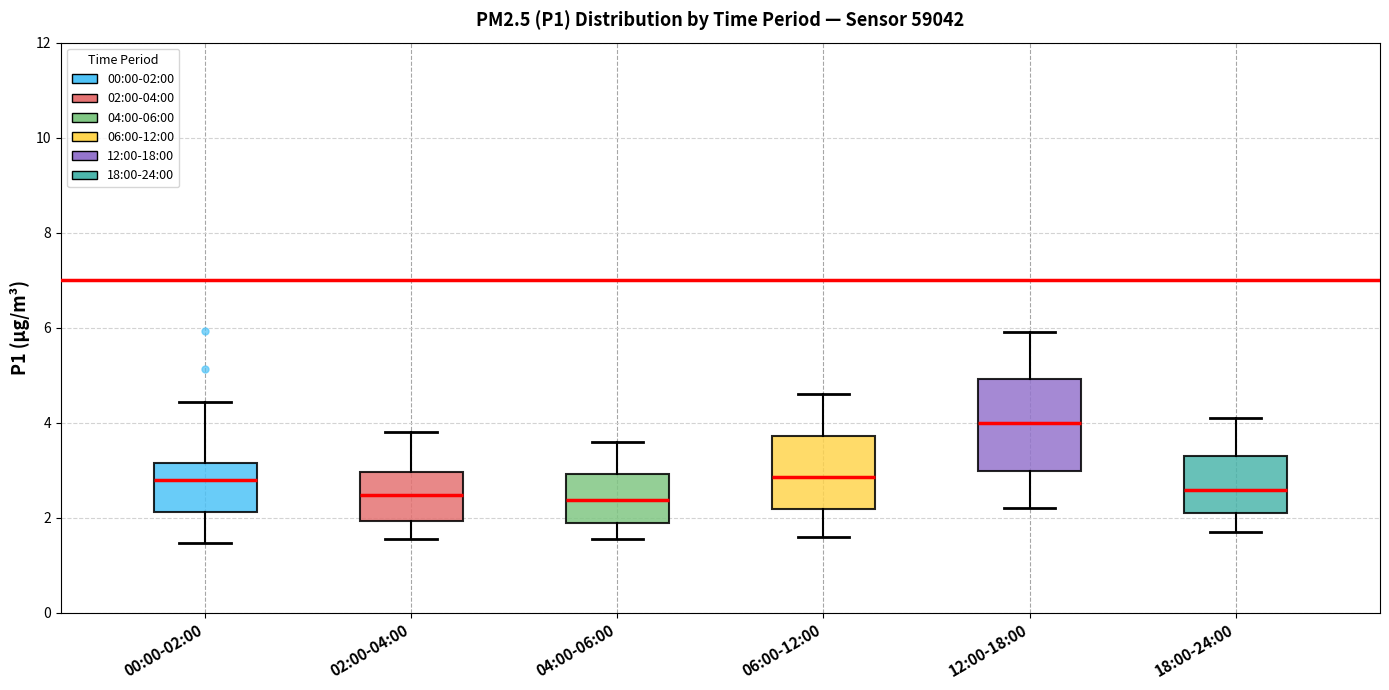

Which box is the tallest, from its lower edge to its upper edge?

12:00-18:00